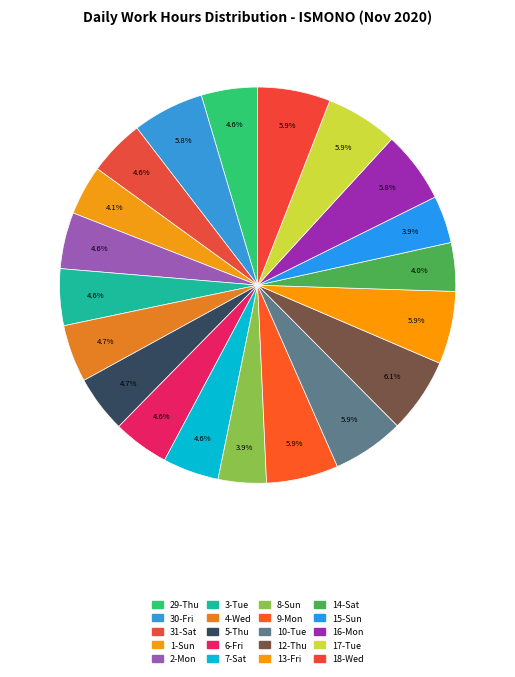

How many slices are in this pie chart?

20